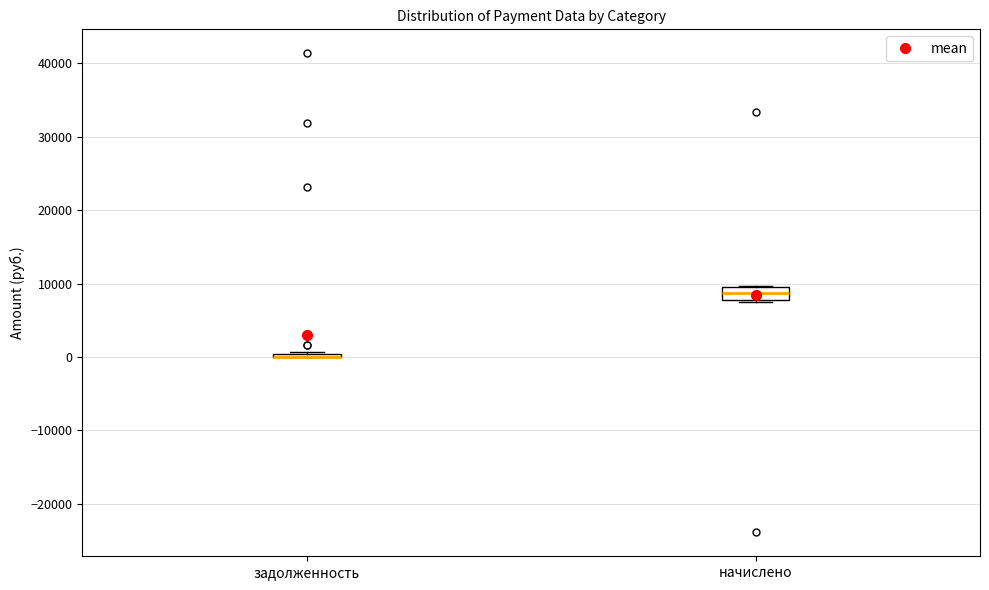

Reading left to right, read every box against the y-axis: the position of its median line, the range the box covers, and the ends of its whiskers. The values are not printed on the chart, so give them approximately, as read against the axis.

задолженность: box collapsed to a line at 0, whiskers 0 to 1000
начислено: median 9000, box 8000 to 10000, whiskers 8000 to 10000